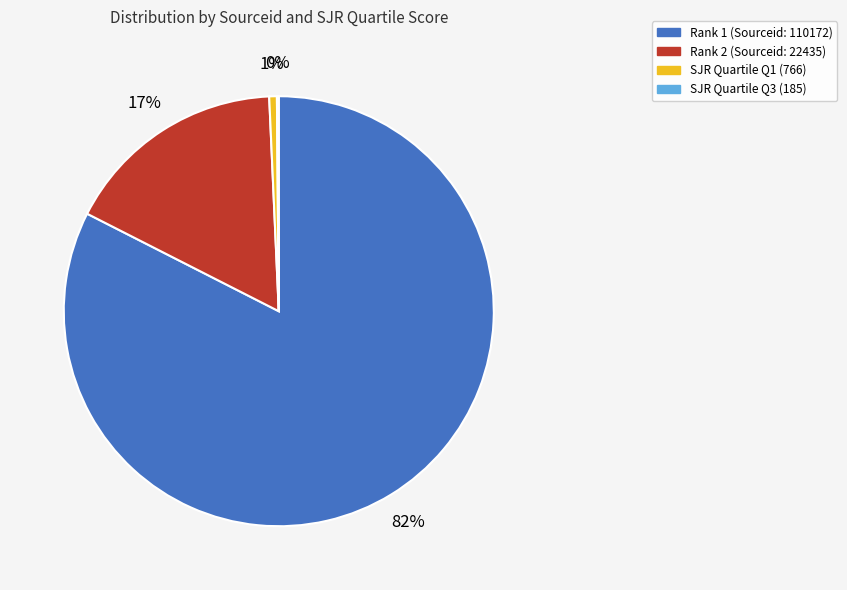

What is the largest slice in the pie chart?

Rank 1 (Sourceid: 110172)